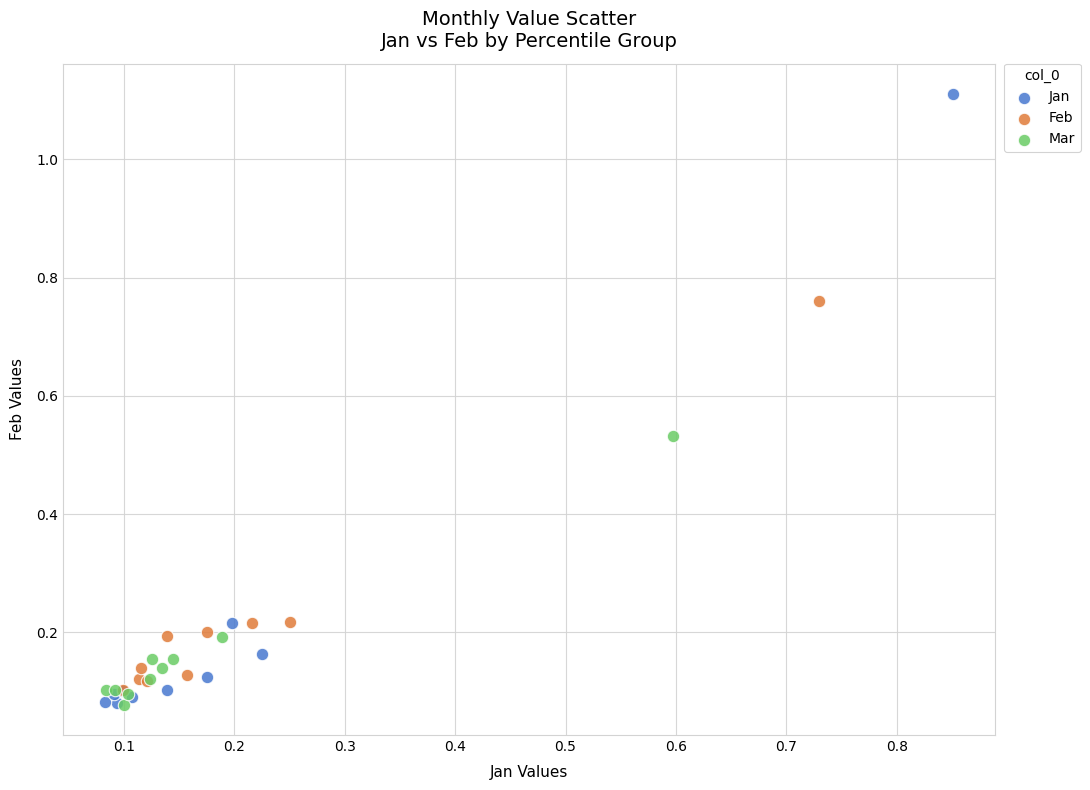

Which series has the largest Y range (max minus min)?

Jan